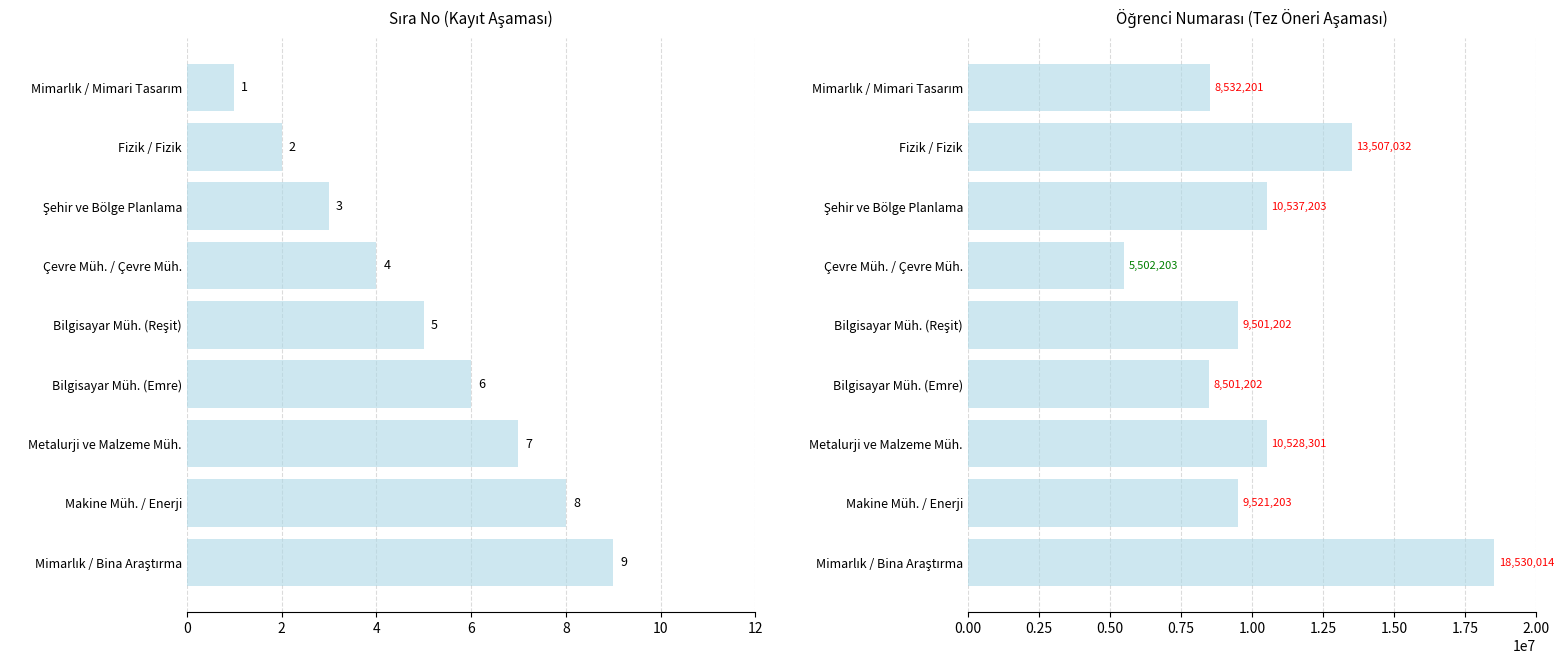

True or false: Öğrenci Numarası has a value of 3348472 at Bilgisayar Müh. (Reşit).

False